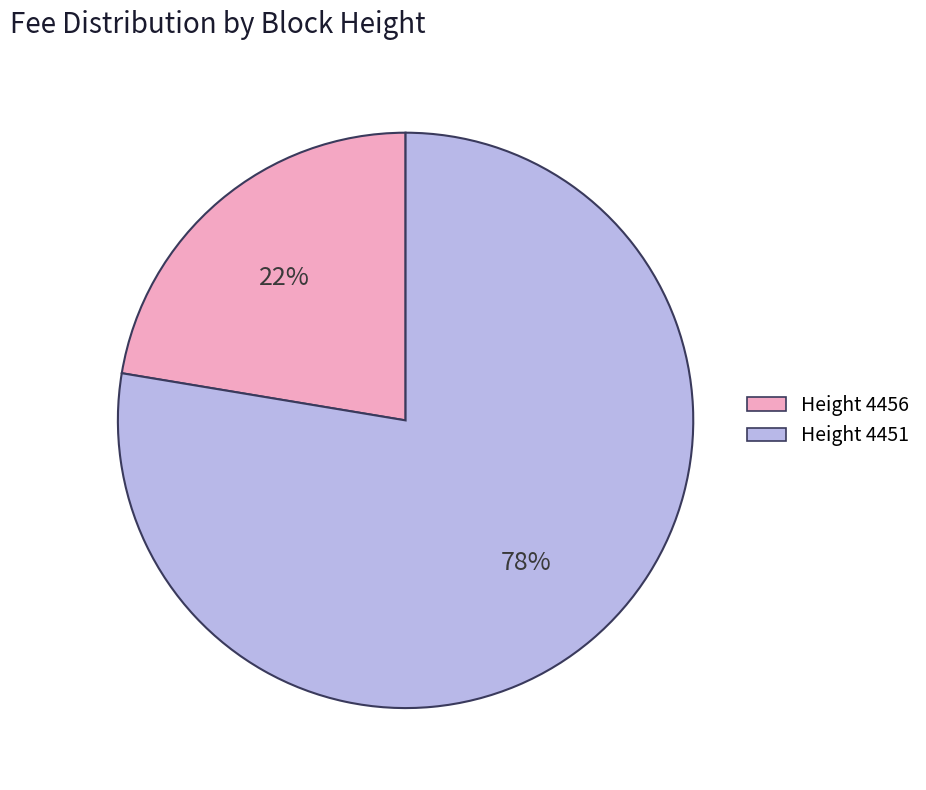

To the nearest percent, what is the combined percentage of Height 4456 and Height 4451?

100%